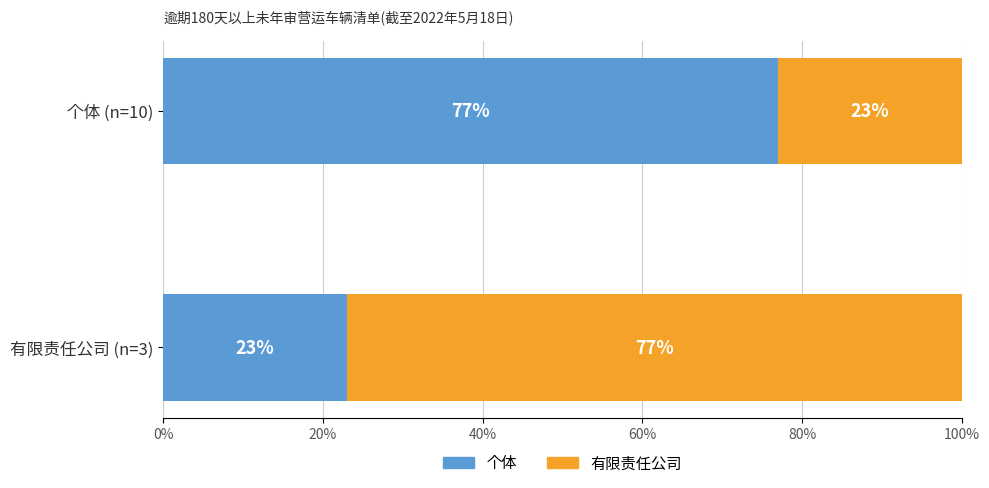

What is the total value across all series at 有限责任公司 (n=3)?

100